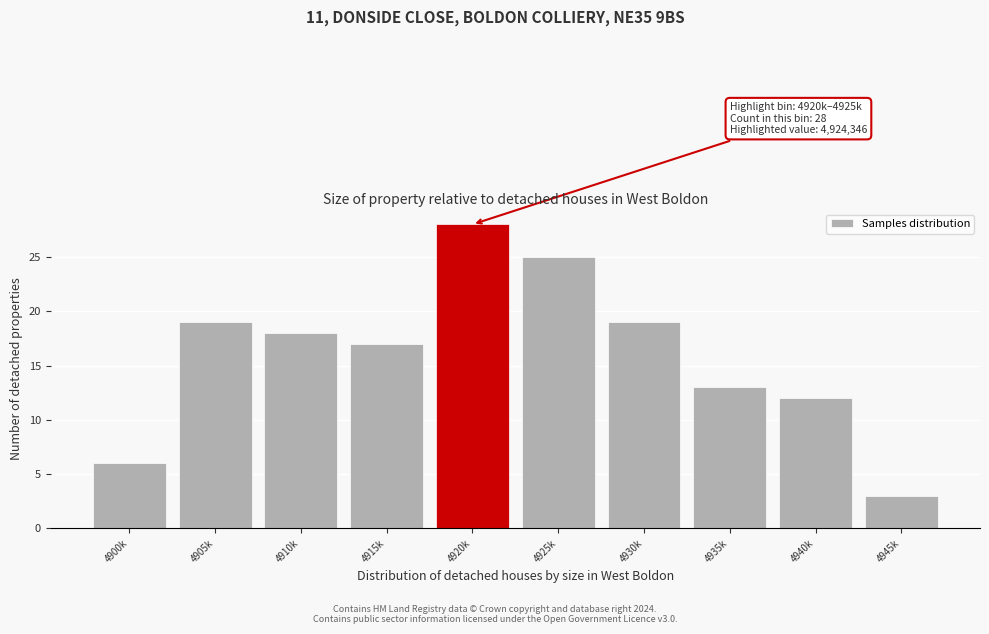

Reading left to right, extract all data points from this chart.

4900k=6	4905k=19	4910k=18	4915k=17	4920k=28	4925k=25	4930k=19	4935k=13	4940k=12	4945k=3